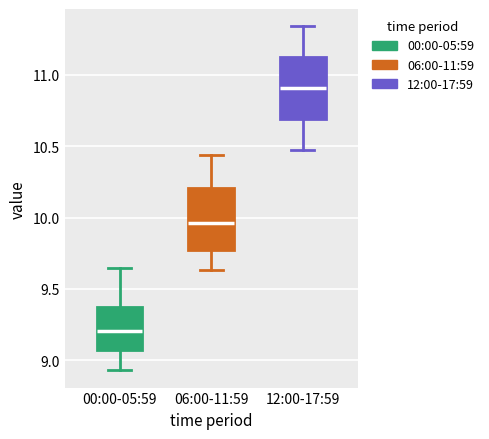

Where does the upper whisker of the box for 12:00-17:59 end on the y-axis? The values are not printed on the chart, so give them approximately, as read against the axis.

11.35